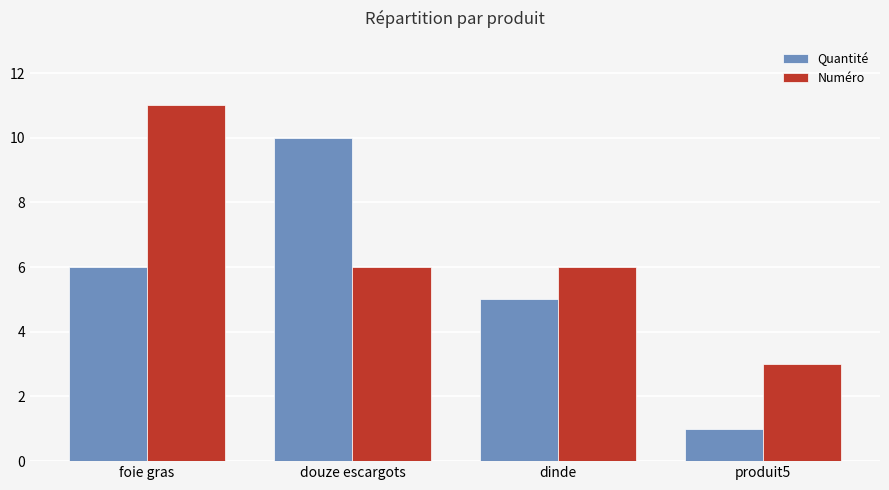

At which category is the sum across all series the highest?

foie gras